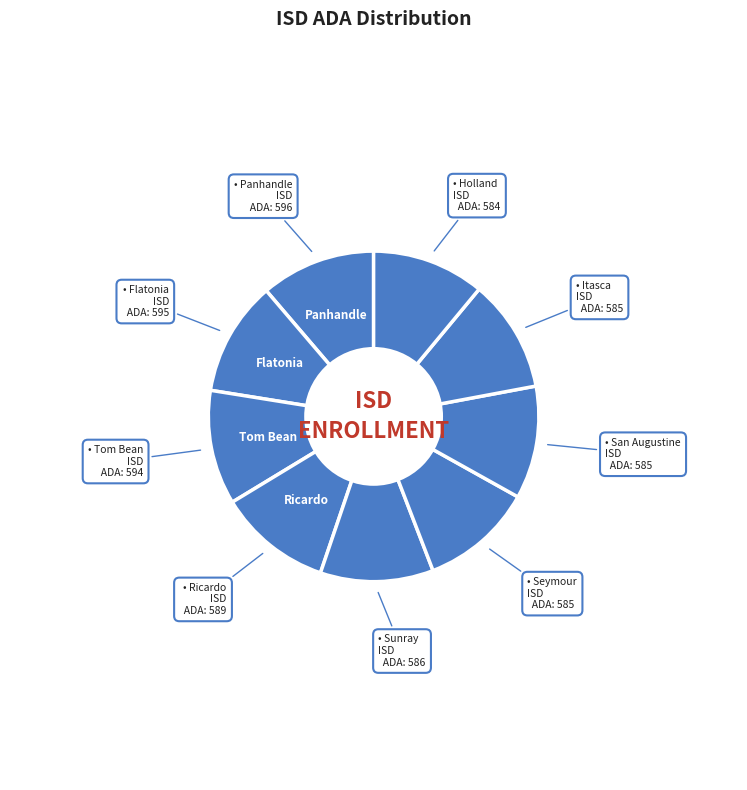

Which category has the smallest portion of the pie?

Holland ISD